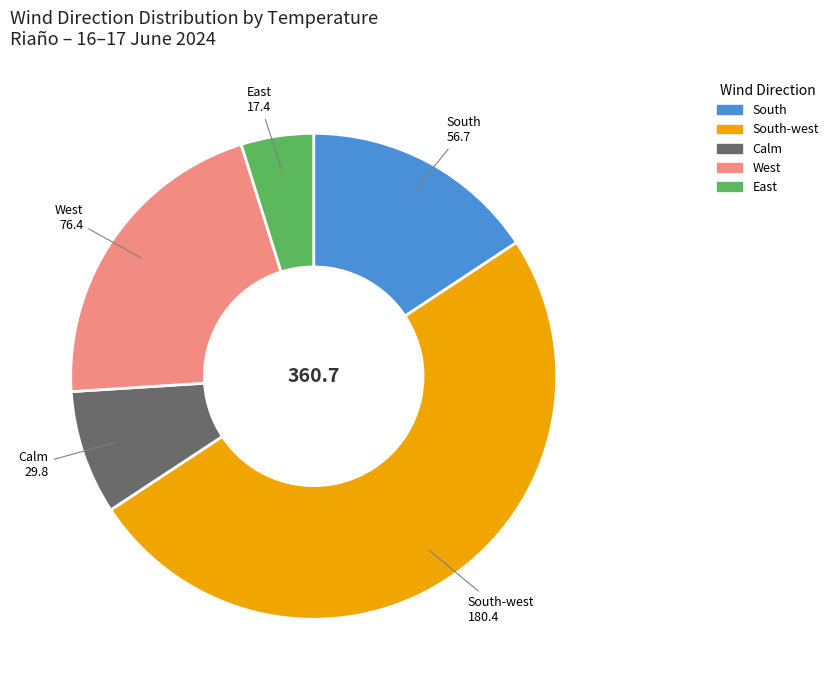

How many slices are in this pie chart?

5